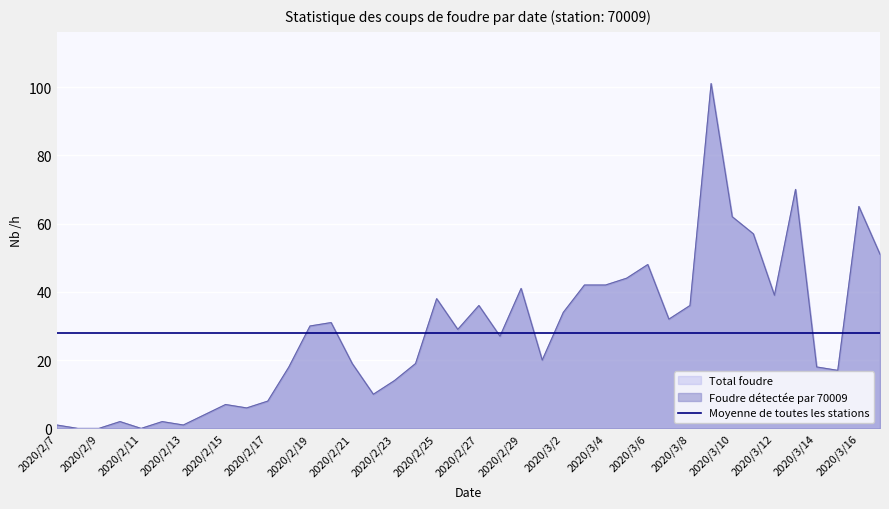

What is the sum of the Total foudre values at 2020/3/4 and 2020/3/5?

86